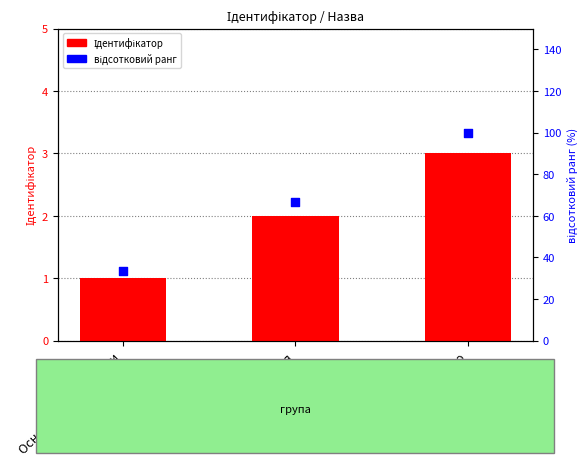

Which series contains the highest Y value?

відсотковий ранг